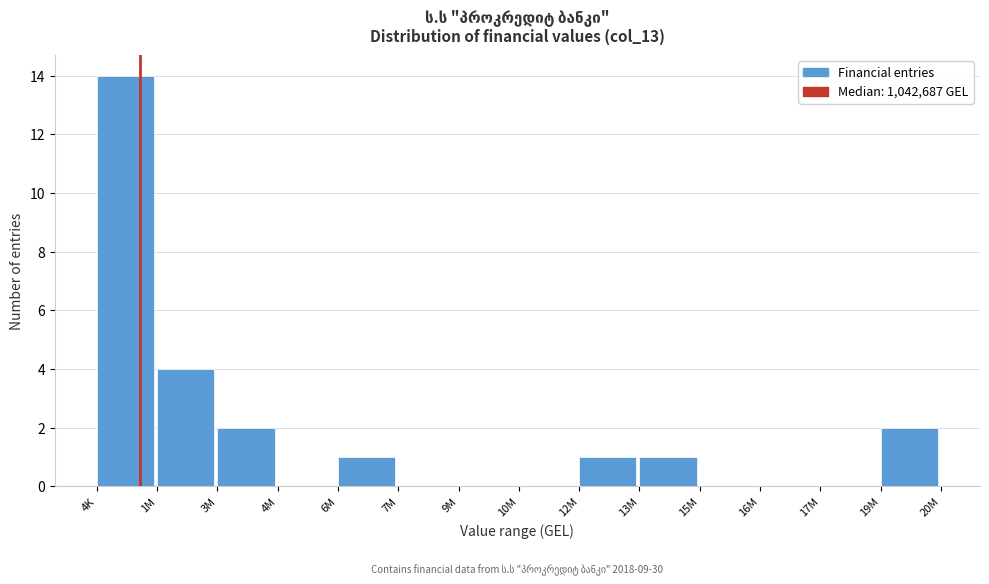

Reading left to right, extract all data points from this chart.

4K=14	1M=4	3M=2	4M=0	6M=1	7M=0	9M=0	10M=0	12M=1	13M=1	15M=0	16M=0	17M=0	19M=2